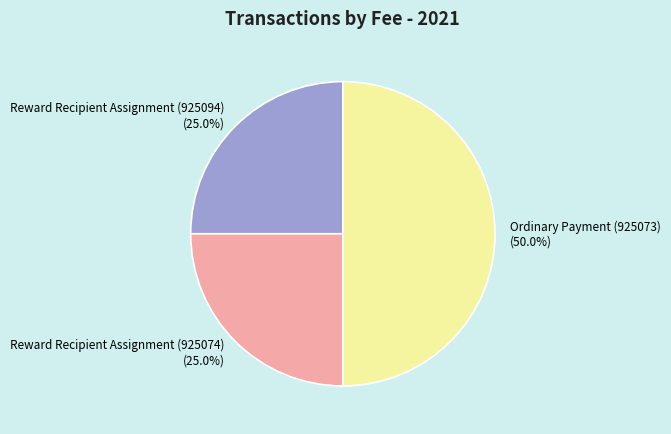

To the nearest percent, what is the difference between the Ordinary Payment (925073) and Reward Recipient Assignment (925094) slice percentages?

25%